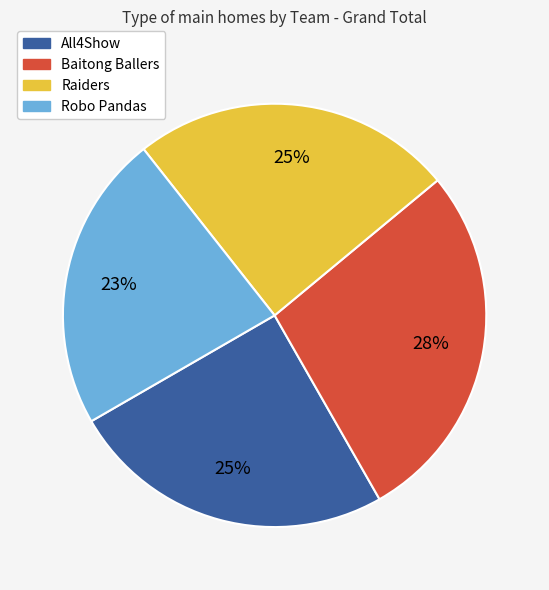

Is Robo Pandas the majority of the pie?

No